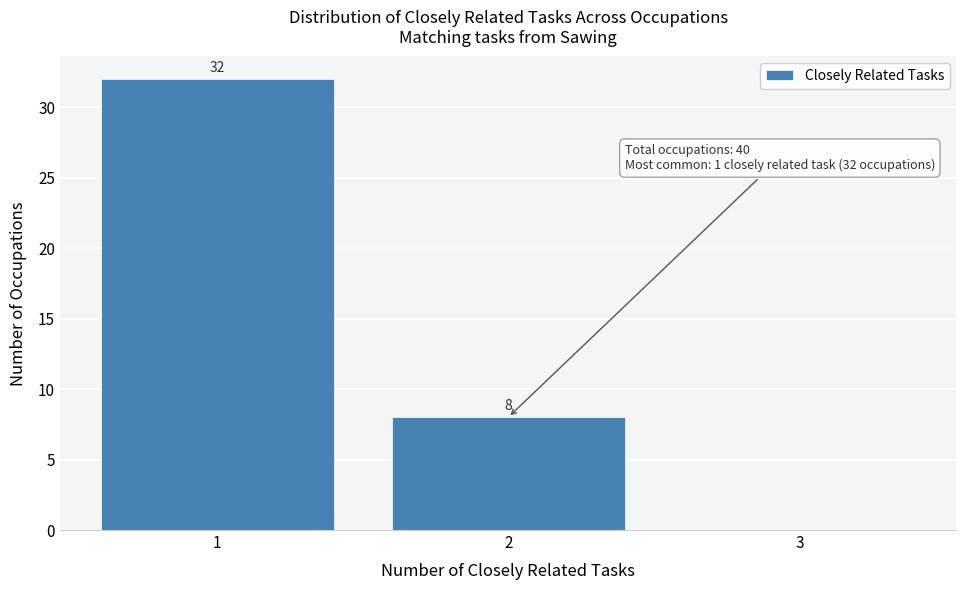

Which range on the x-axis has the tallest bar?

0.5 to 1.5